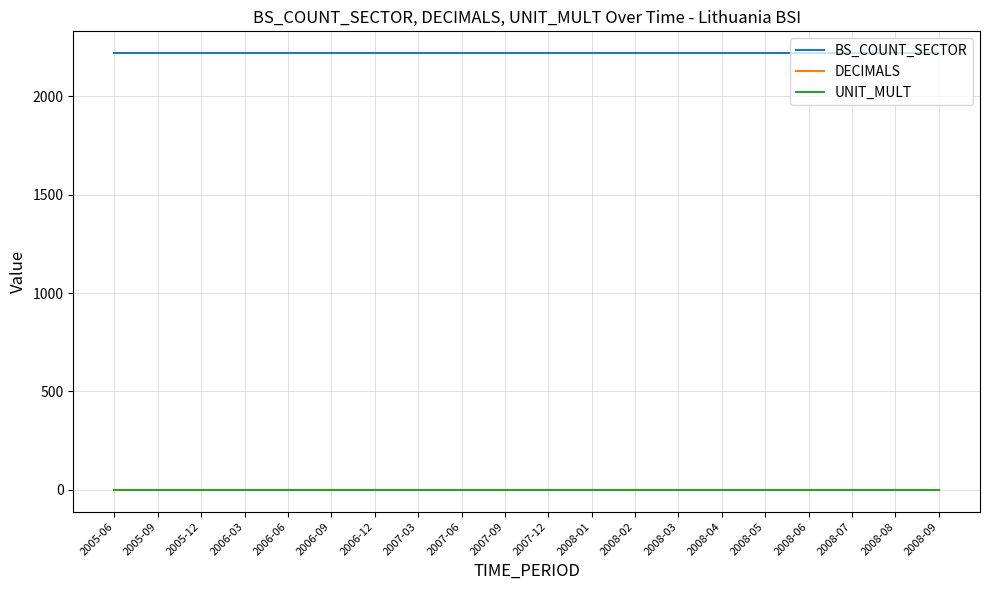

The value of UNIT_MULT at 2007-09 is 0. True or false?

True